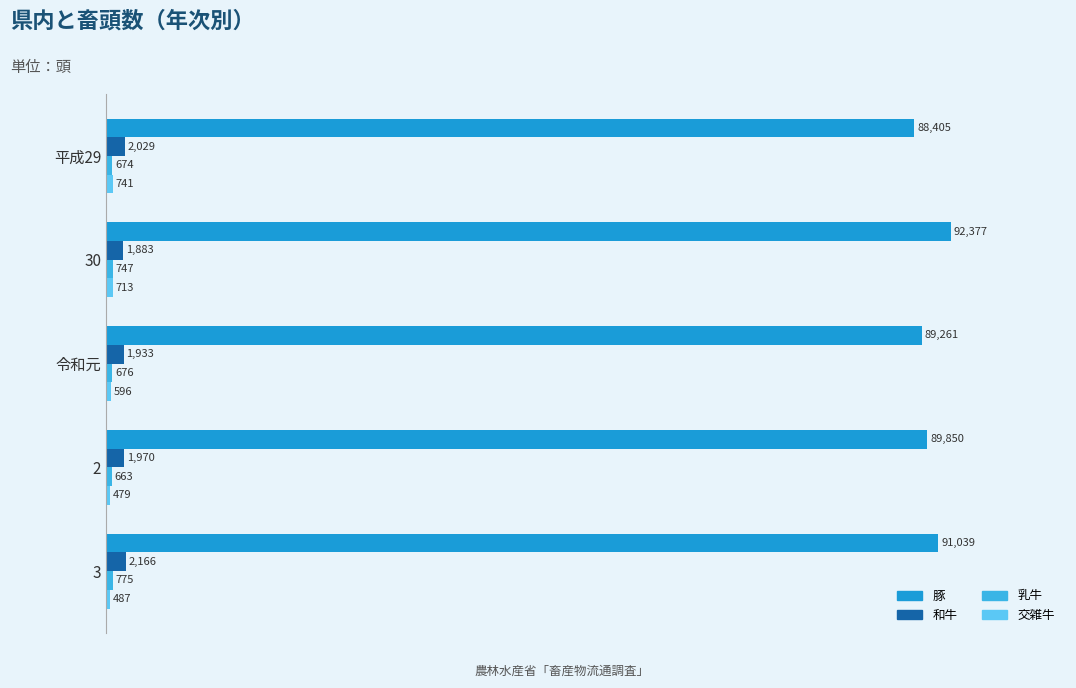

Which series has the widest spread of values?

豚